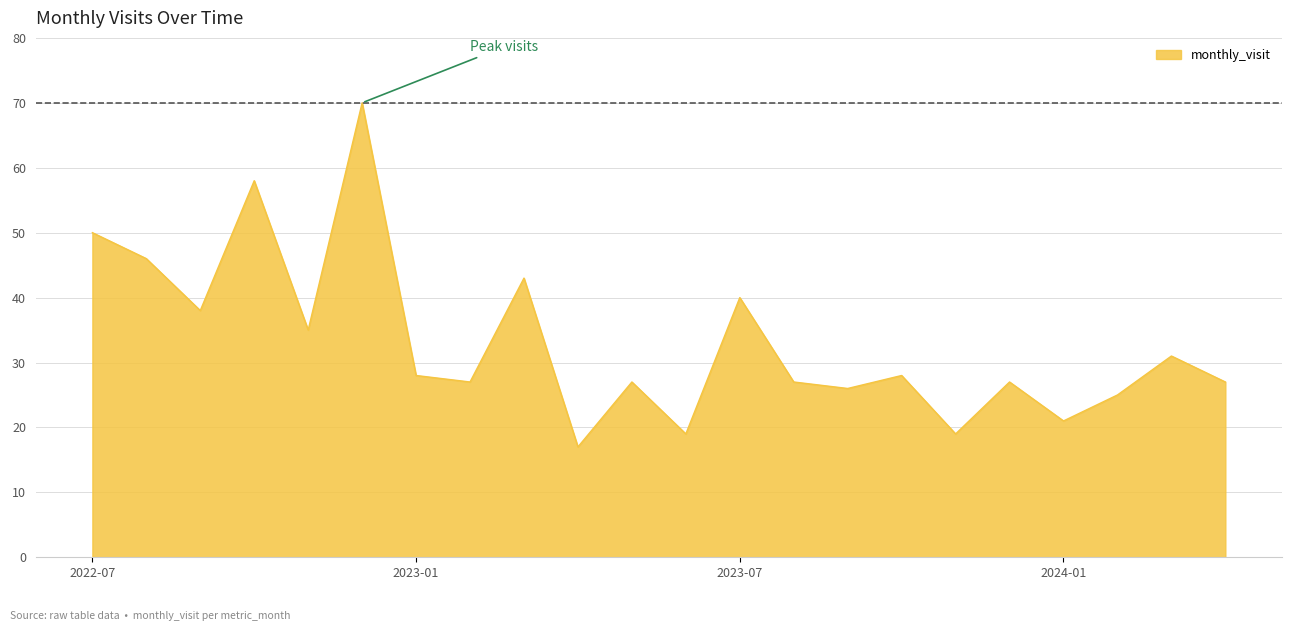

What is the minimum value shown in the chart?

17